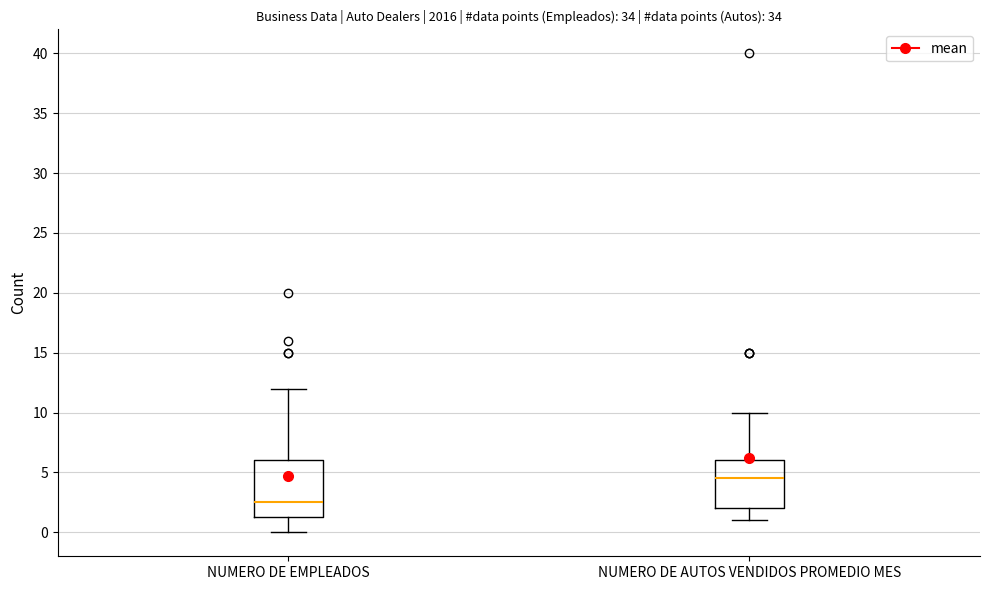

Which box's median line is the highest?

NUMERO DE AUTOS VENDIDOS PROMEDIO MES